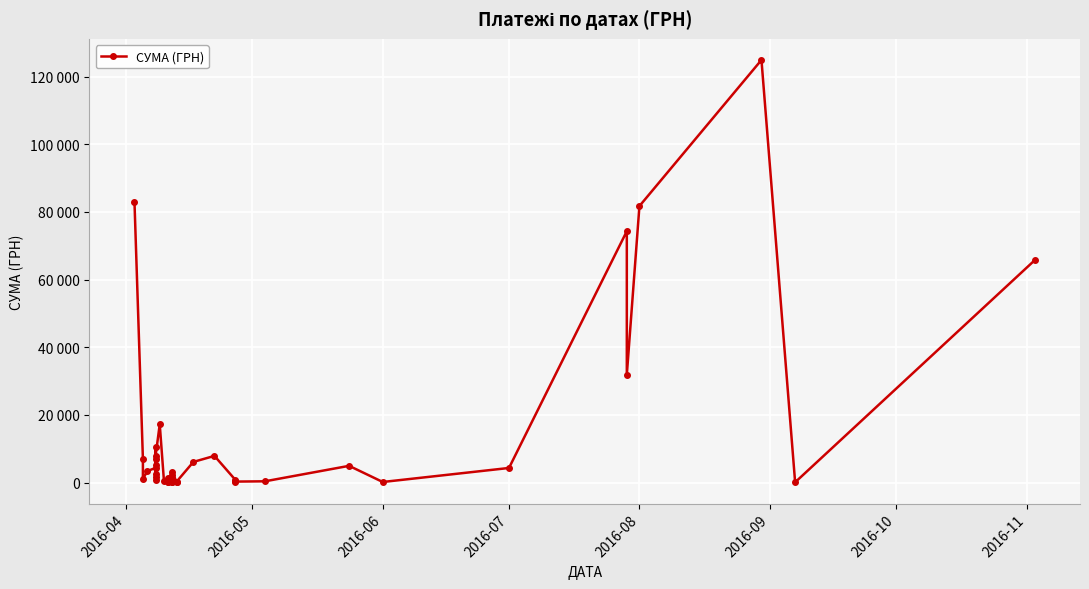

Reading left to right, extract all data points from this chart.

82834.0	7013.1	942.8	3387.1	4328.6	2493.3	6889.2	10587.5	1675.1	5270.0	805.0	7730.8	17230.2	504.5	355.0	37.4	1298.3	129.6	915.0	163.8	2100.0	213.6	3169.4	115.7	264.6	6109.0	7889.8	764.1	452.8	297.0	378.0	4950.0	176.0	4320.0	74303.1	31844.2	81726.8	124904.8	84.5	65790.6